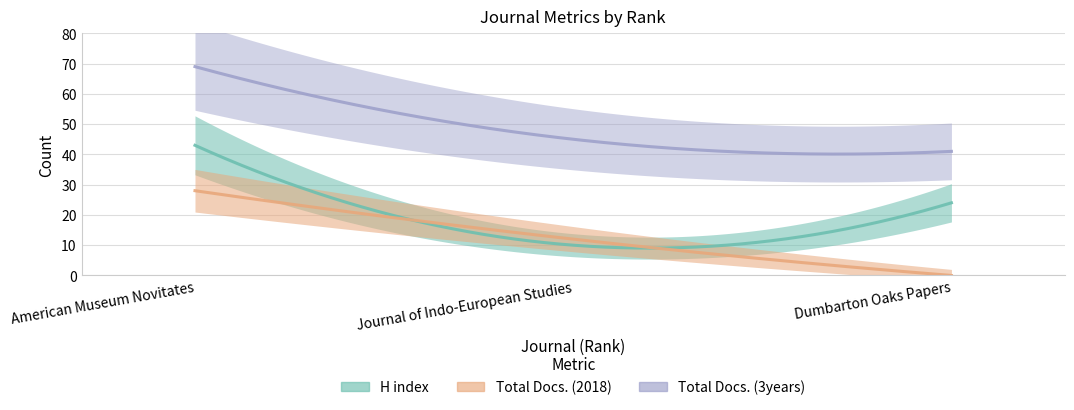

Which series has the largest total across all categories?

Total Docs. (3years)